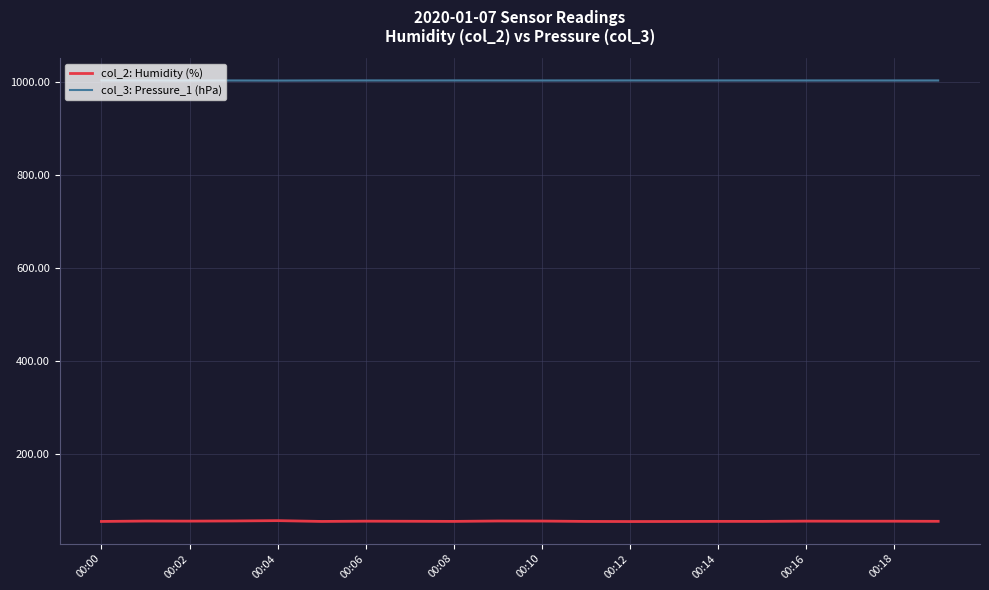

Which series has the widest spread of values?

col_2: Humidity (%)